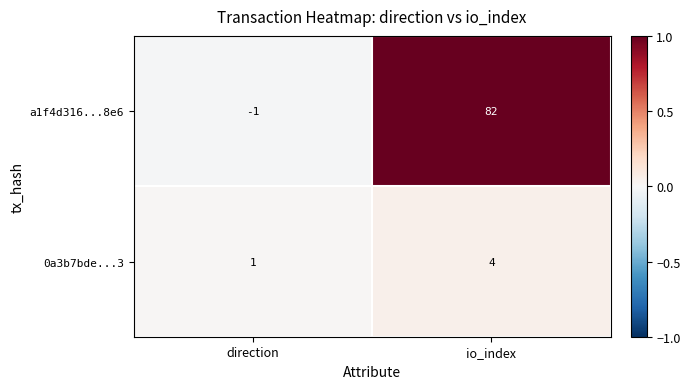

What is the difference between the maximum and minimum values in the 0a3b7bde...3 series?

3